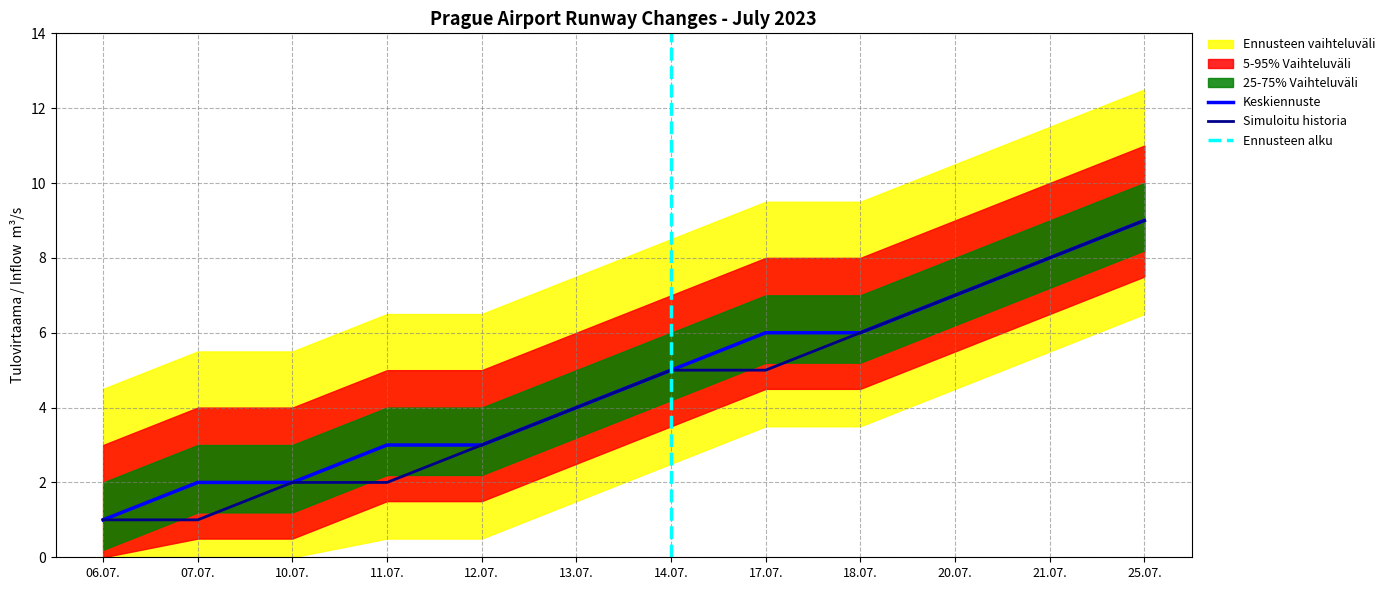

What is the sum of the Cumulative RWY 24 values at 25.07. and 11.07.?

11